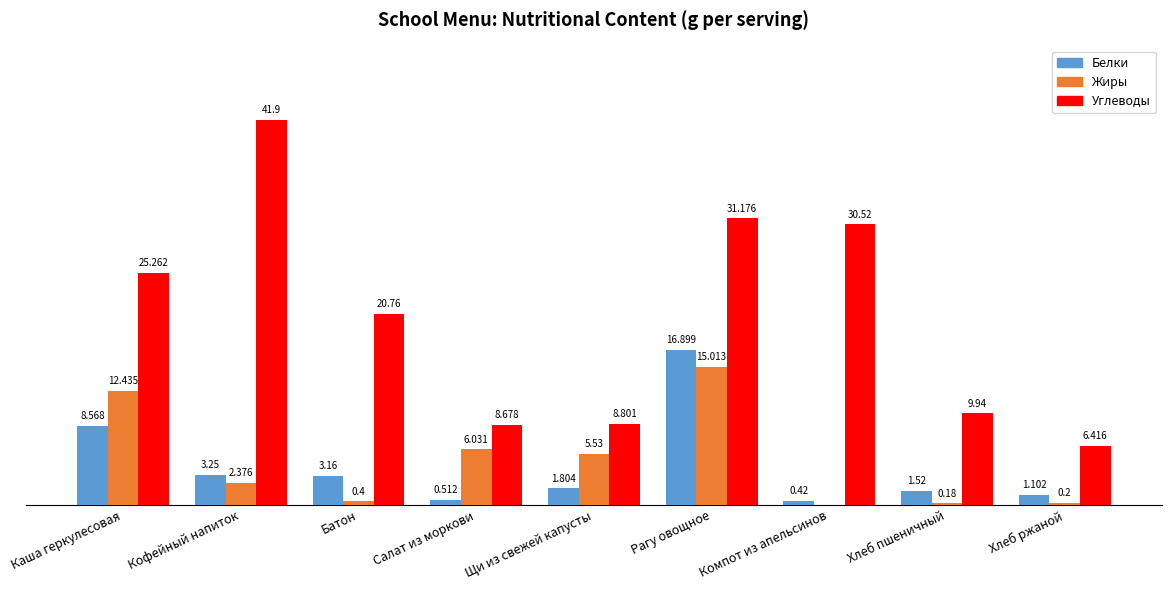

Is the value of Углеводы at Каша геркулесовая greater than the value of Белки at Компот из апельсинов?

Yes